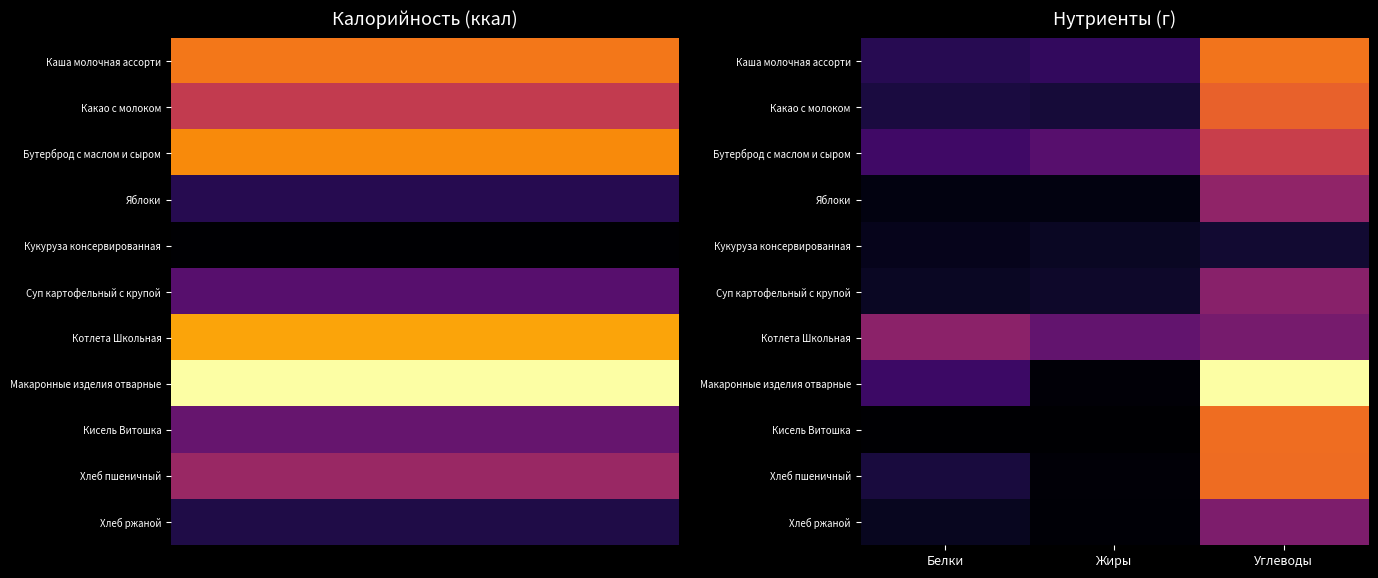

How many series are shown in this chart?

11